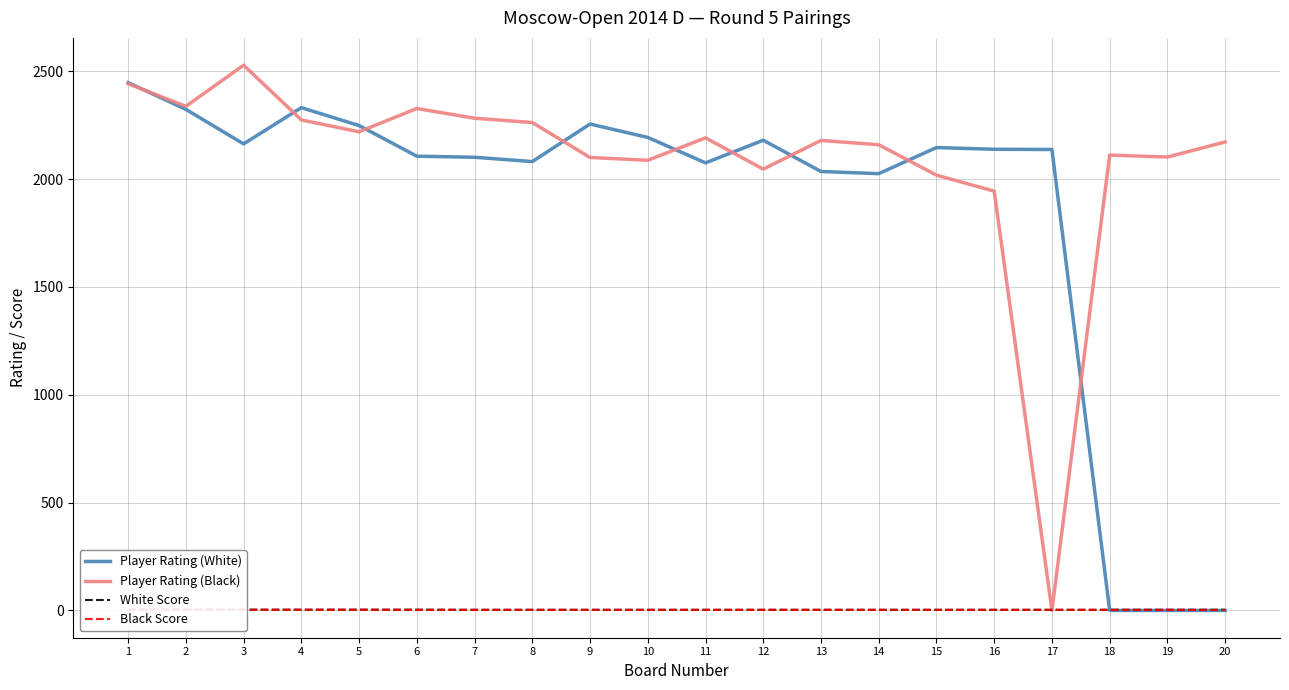

How many data points in Black Score are above 3?

5